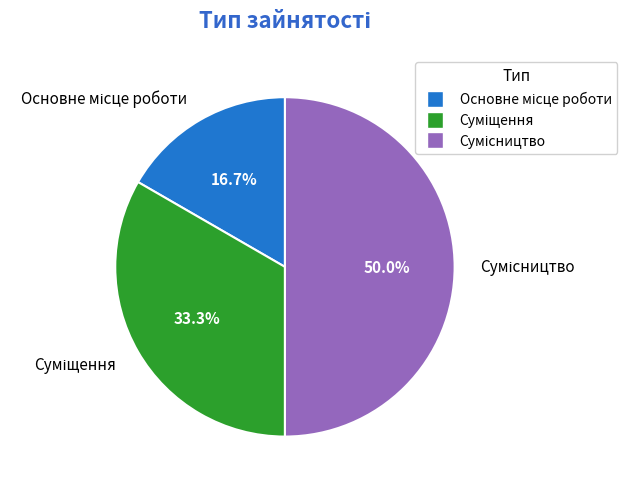

How many segments does this pie chart have?

3